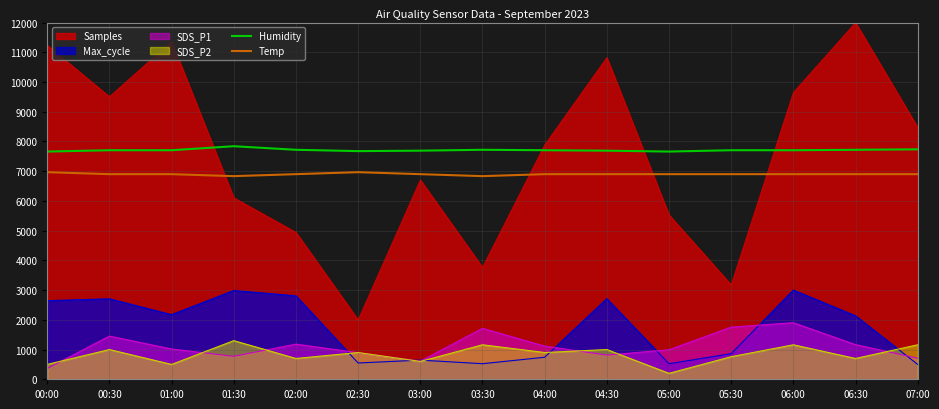

What is the spread (max minus min) of values at 03:30?

7196.0